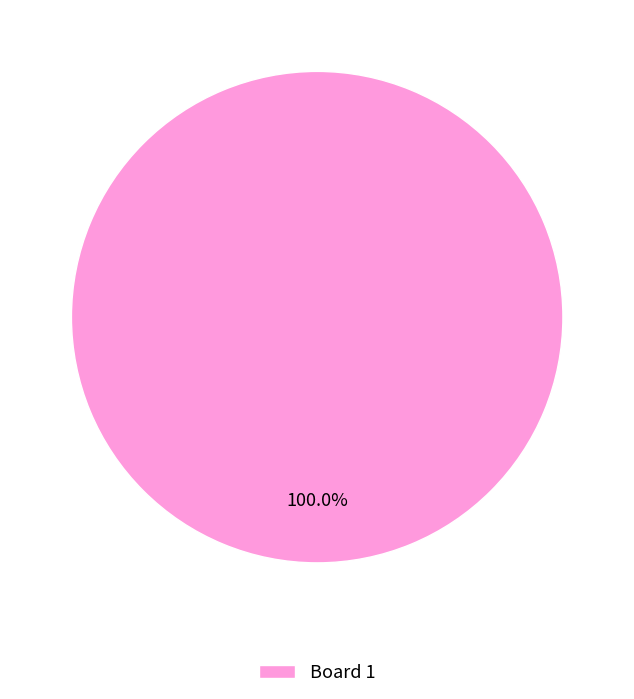

Is there any slice that represents more than half of the pie?

Yes